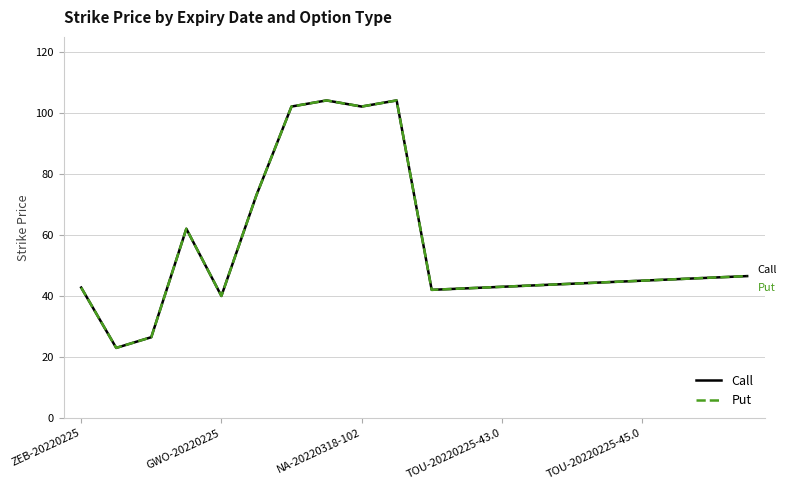

Rank the series by their maximum value, from highest to lowest.

Call, Put